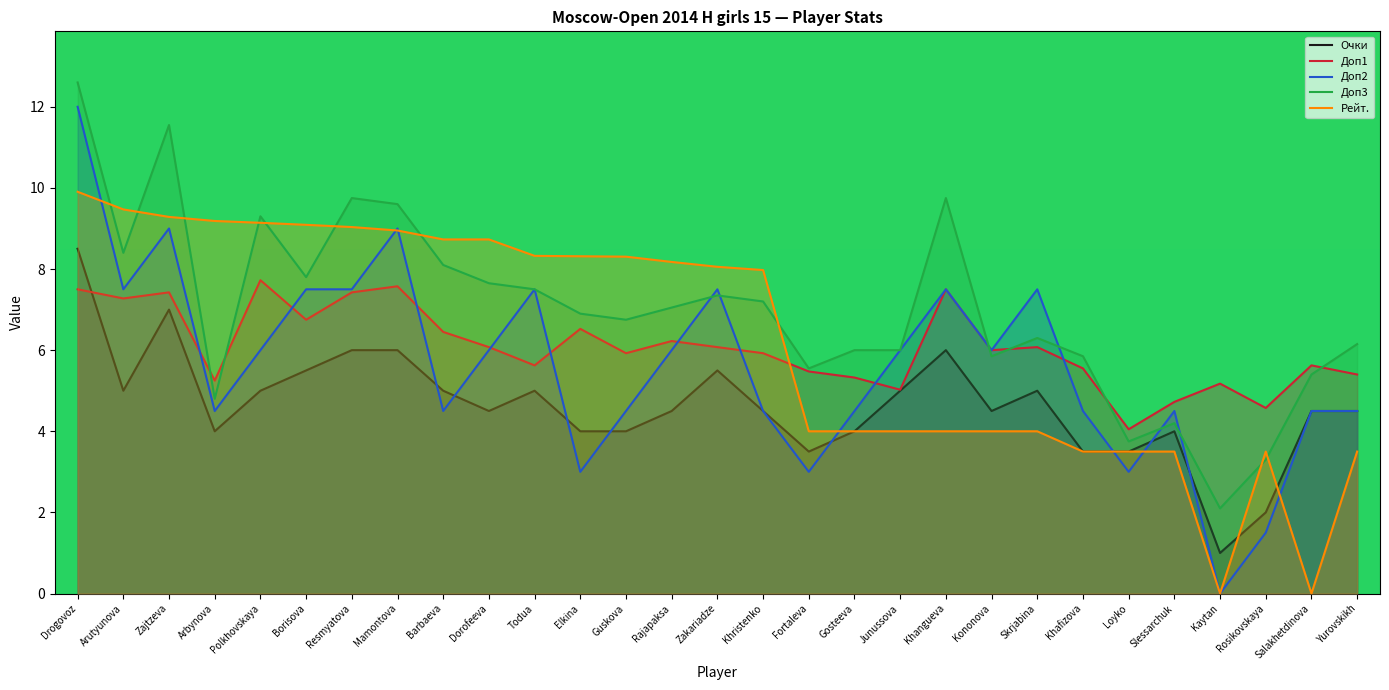

At which category does Рейт. reach its first local valley?

Kaytan